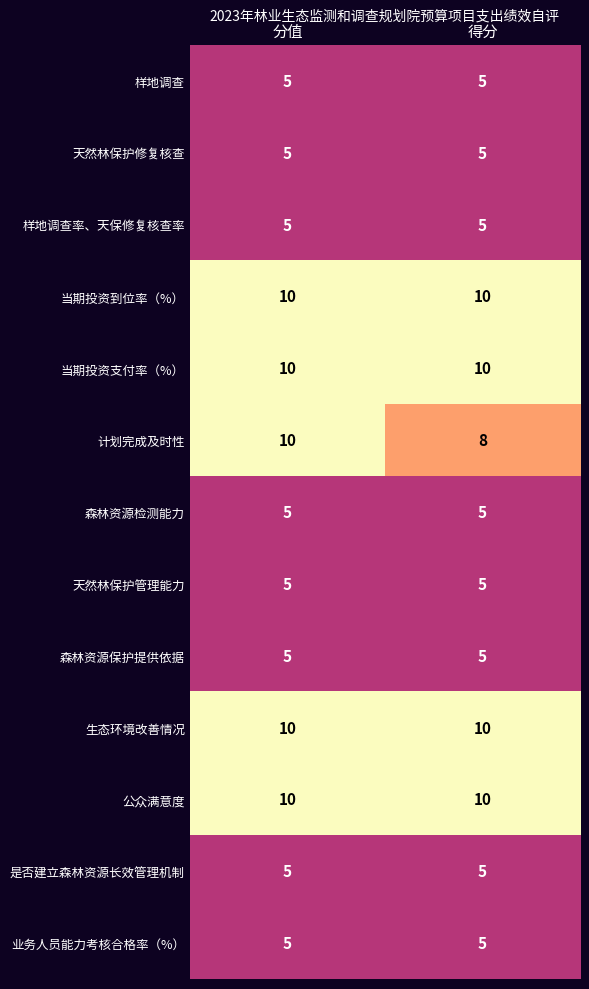

Is it true that 森林资源检测能力 equals 5 at 得分?

True